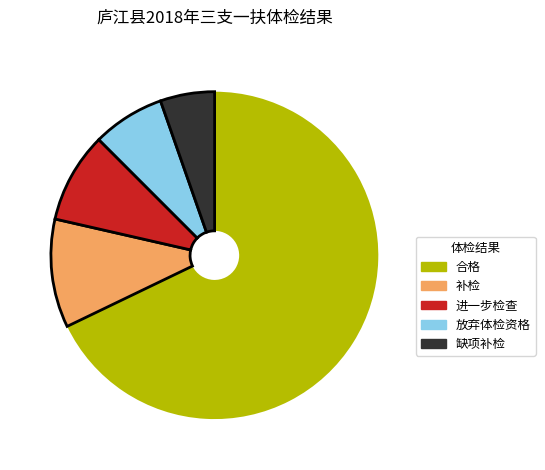

Is the sum of 补检 and 合格 greater than half?

Yes